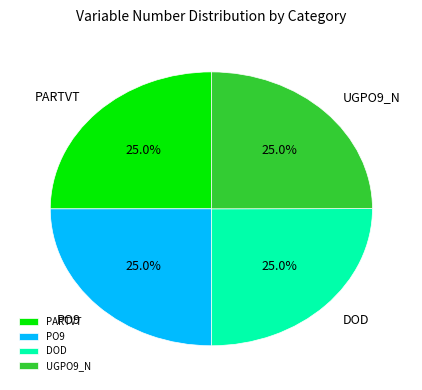

Is PARTVT the majority of the pie?

No